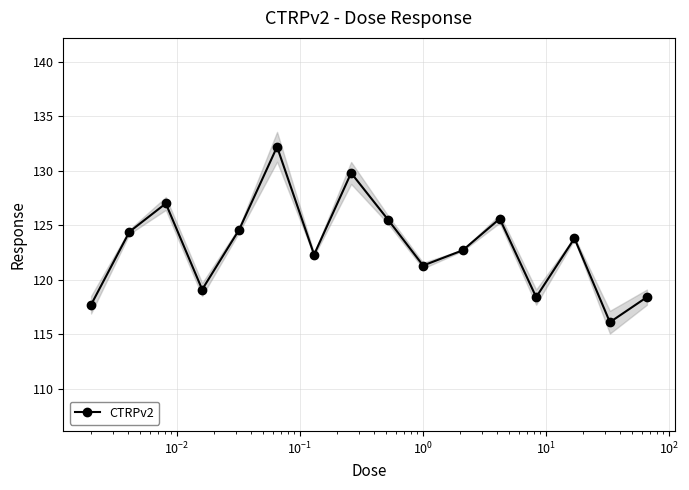

True or false: CTRPv2 has more than 1 interior local peaks.

True